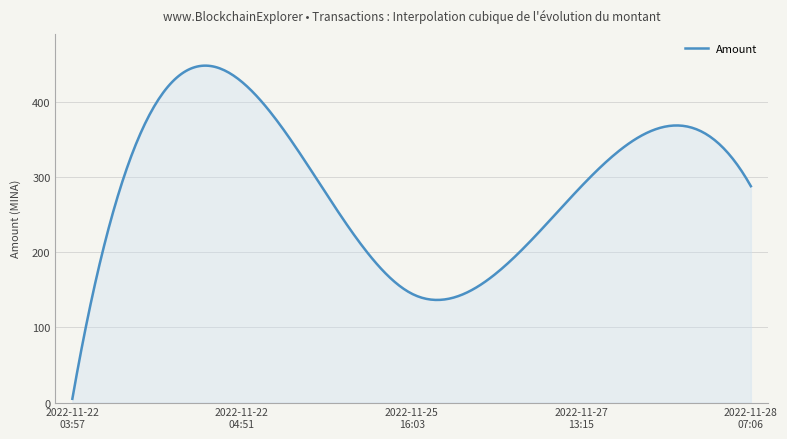

What is the difference between the maximum and minimum values?

444.0